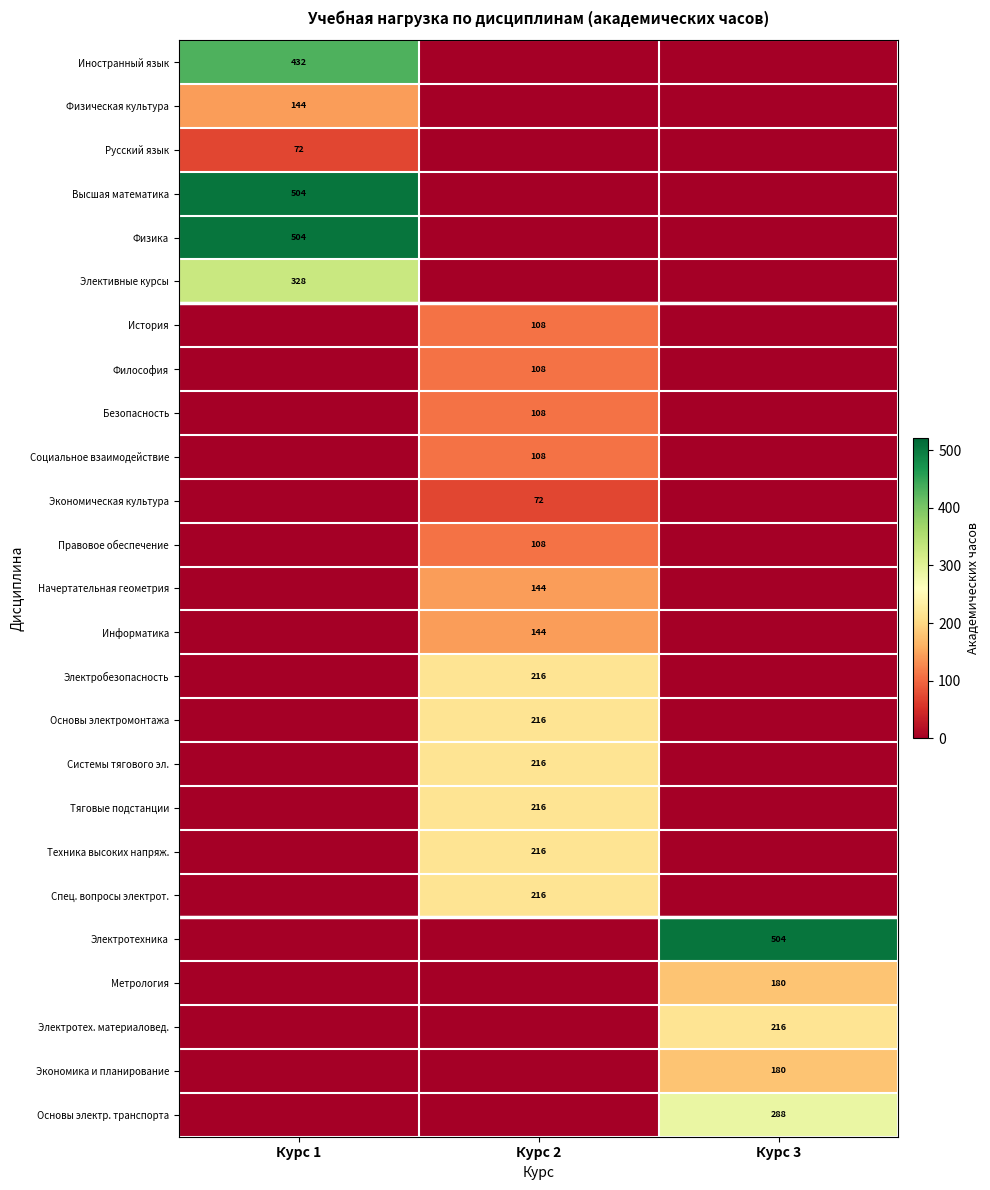

At how many categories does at least one series exceed 465?

2